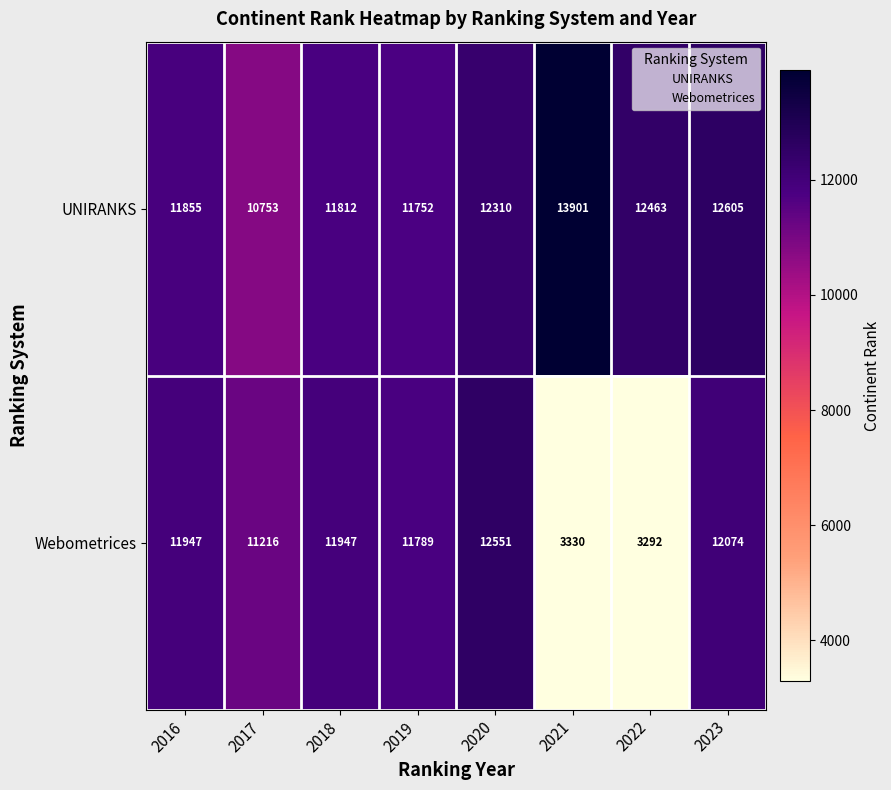

What is the smallest value displayed?

3292